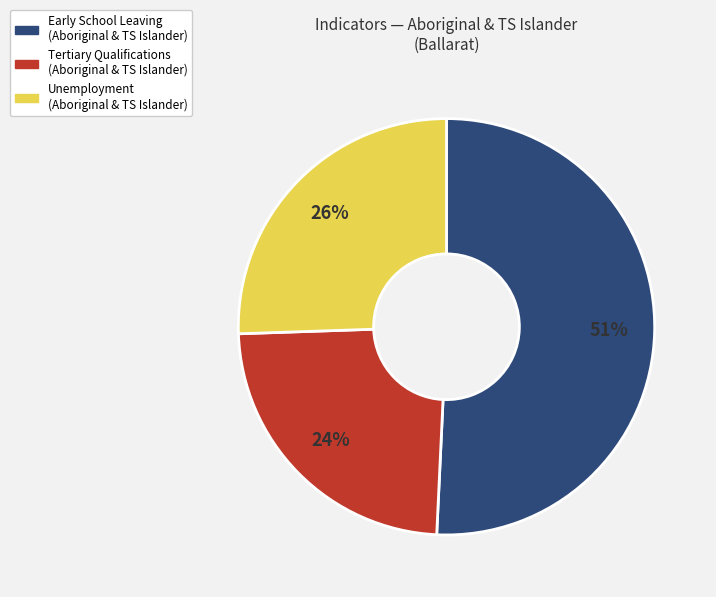

Do Tertiary Qualifications (Aboriginal & TS Islander) and Unemployment (Aboriginal & TS Islander) together represent more than half of the pie?

No